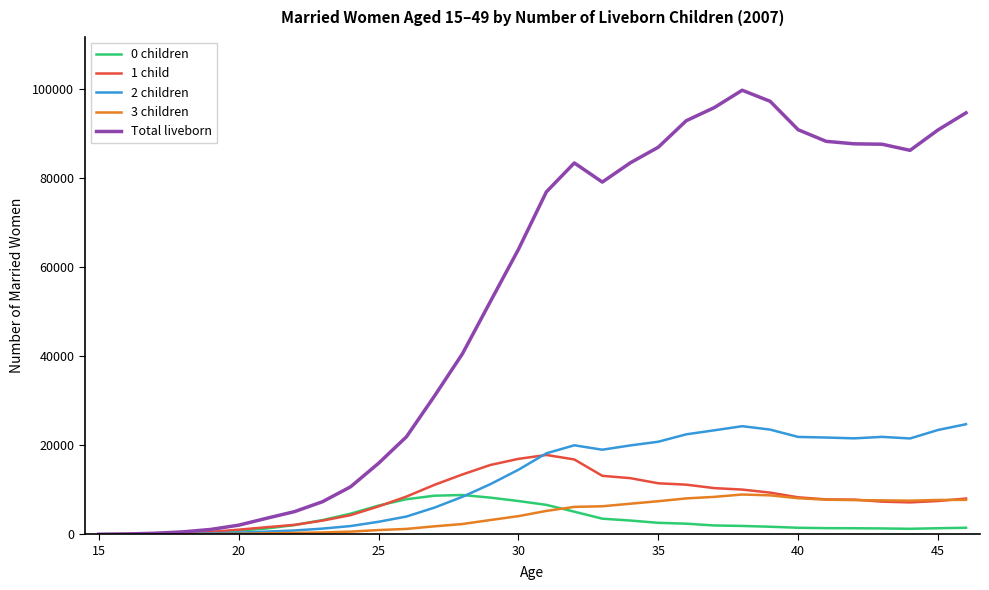

Which series has the largest total across all categories?

Total liveborn